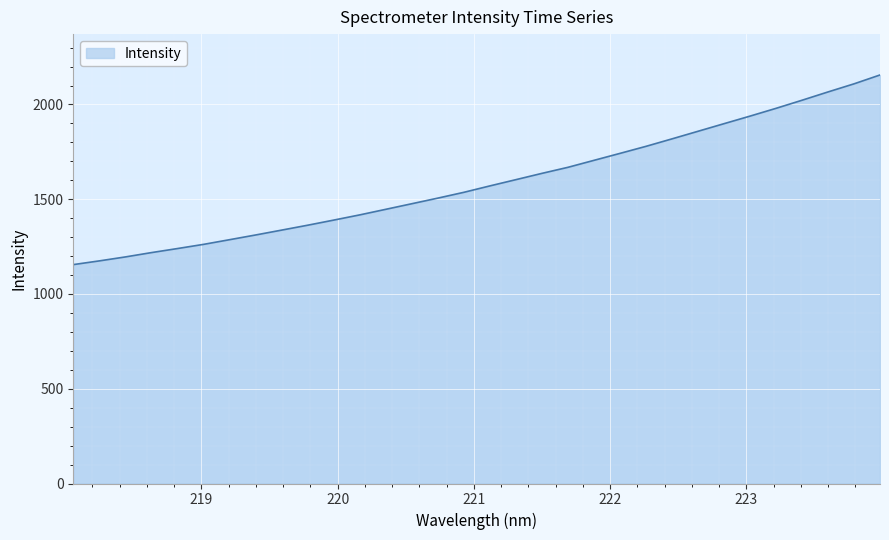

True or false: the data has more than 1 interior local peaks.

False